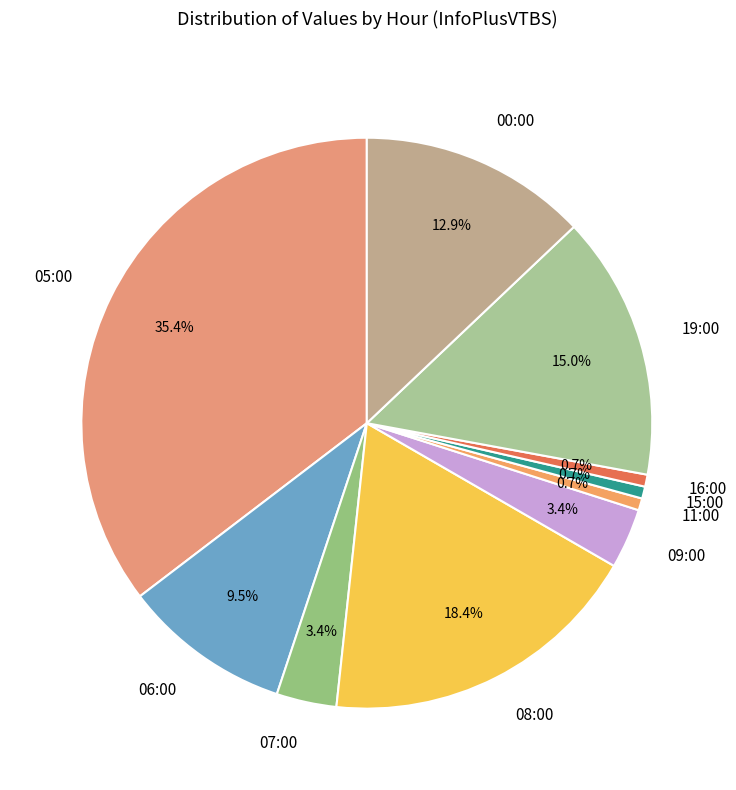

To the nearest percent, what portion does 19:00 represent?

15%